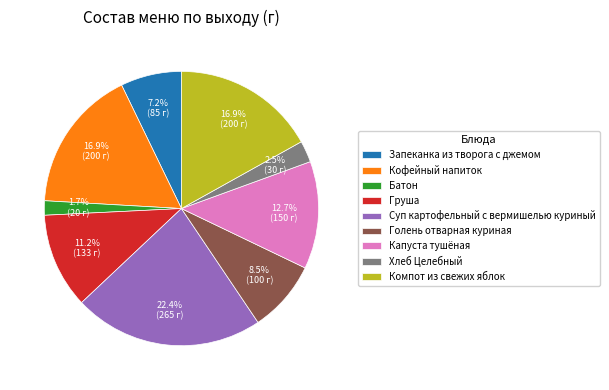

Count the number of slices in the pie.

9